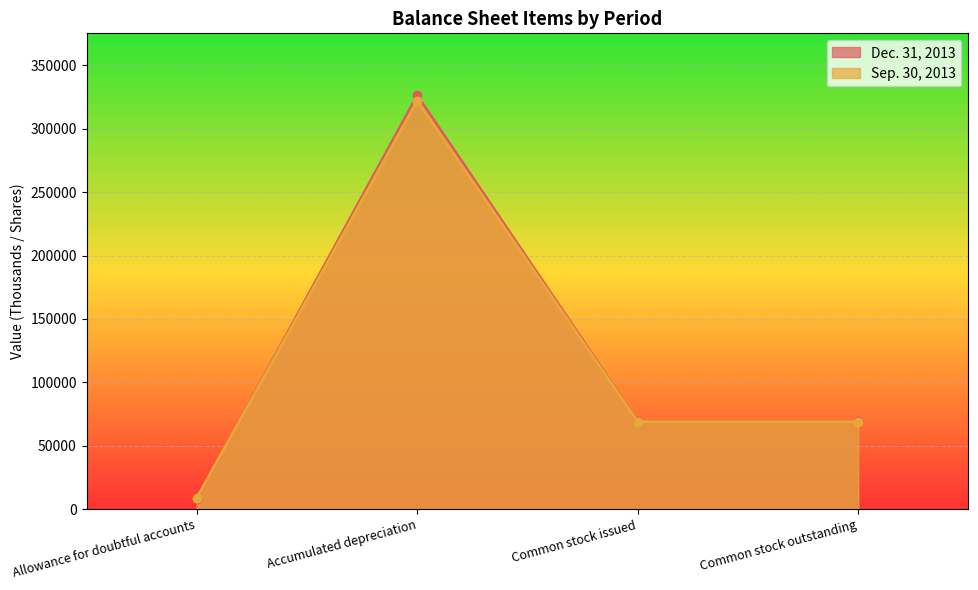

Reading left to right, what are all the values shown in this chart?

Dec. 31, 2013: 8282	326380	69190	69190
Sep. 30, 2013: 8731	322161	68956	68956